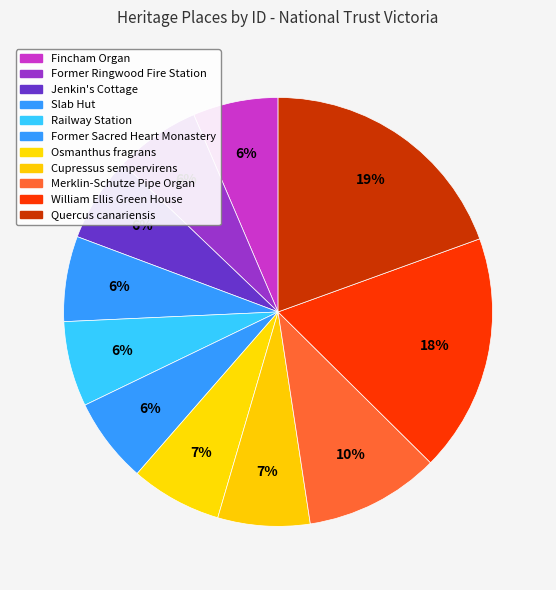

How many segments does this pie chart have?

11